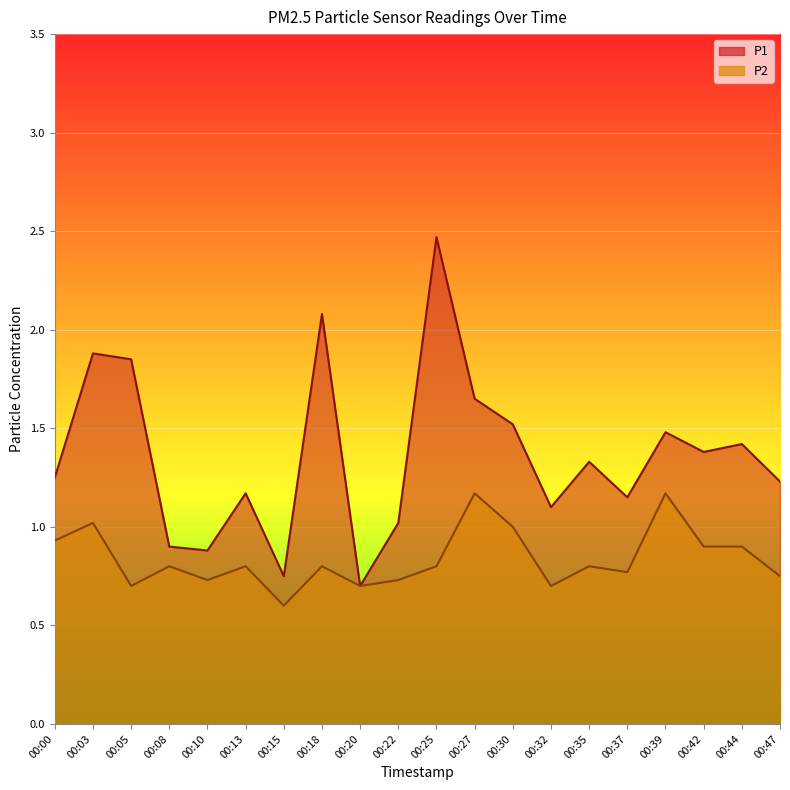

Which series changed the most between 00:10 and 00:47?

P1